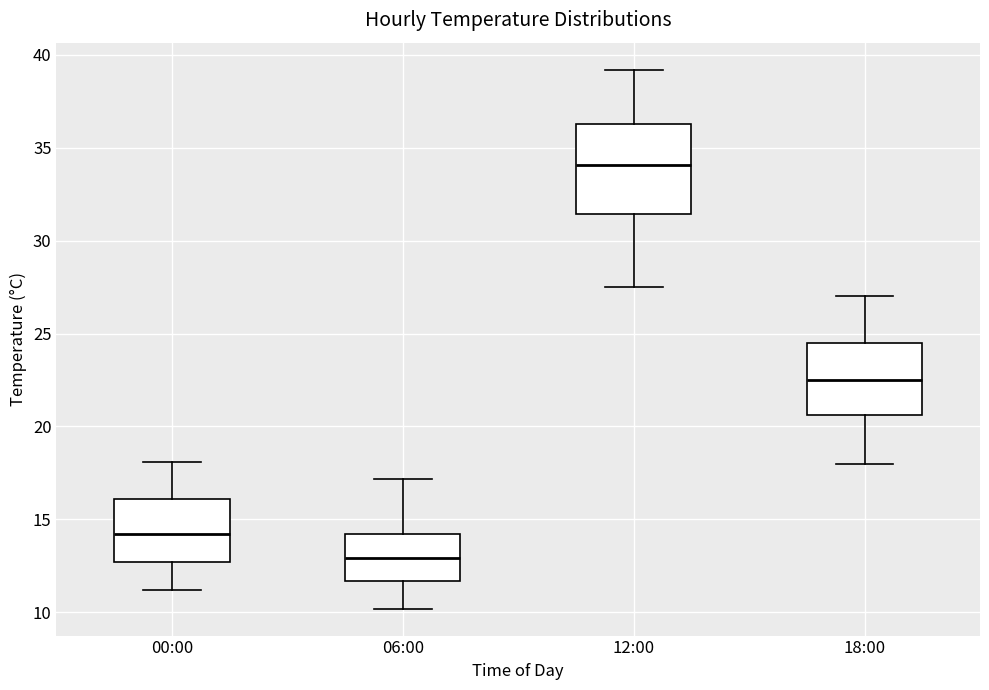

Reading left to right, transcribe this box plot: for each box, give where its median line is, the range the box spans, and where its two whiskers end, as read against the y-axis. The values are not printed on the chart, so give them approximately, as read against the axis.

00:00: median 14.0, box 12.5 to 16.0, whiskers 11.0 to 18.0
06:00: median 13.0, box 11.5 to 14.0, whiskers 10.0 to 17.0
12:00: median 34.0, box 31.5 to 36.5, whiskers 27.5 to 39.0
18:00: median 22.5, box 20.5 to 24.5, whiskers 18.0 to 27.0